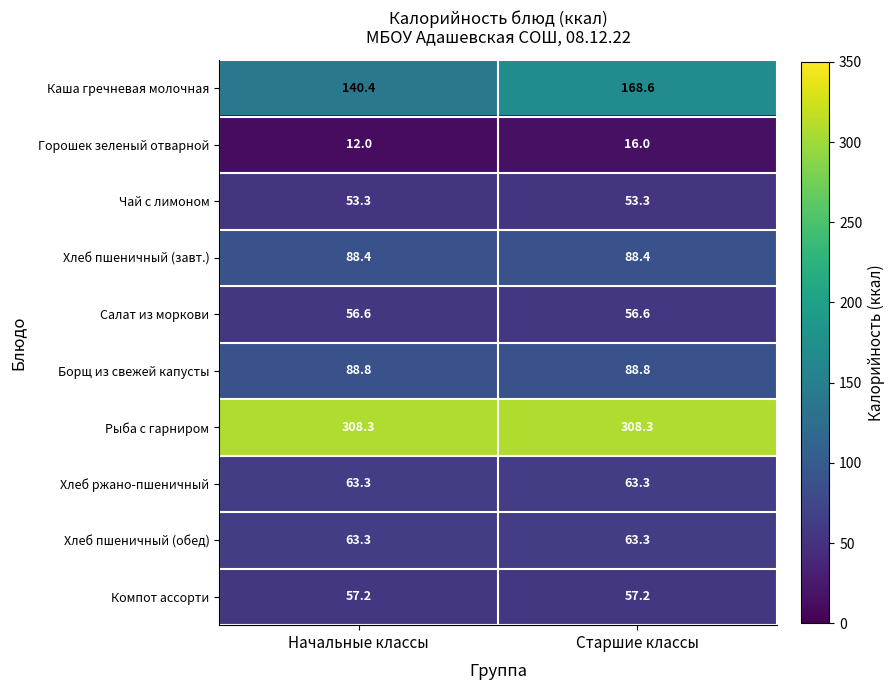

Is it true that Борщ из свежей капусты equals 156.8 at Старшие классы?

False